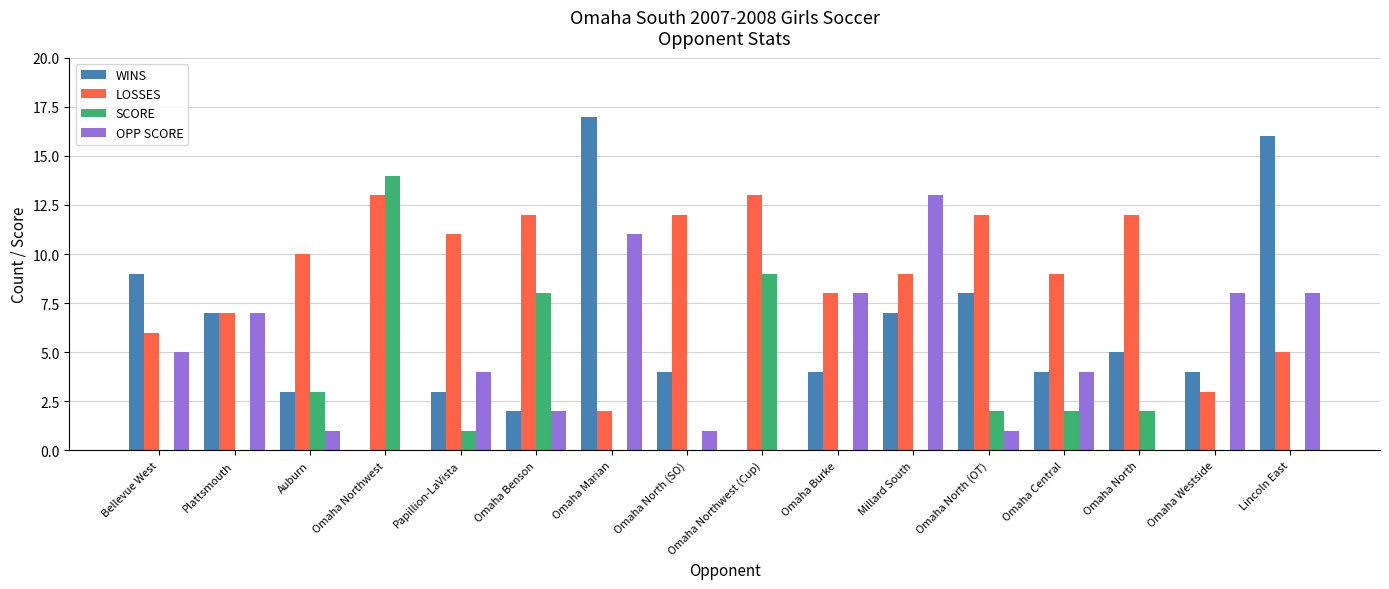

Does the chart contain stacked bars?

No